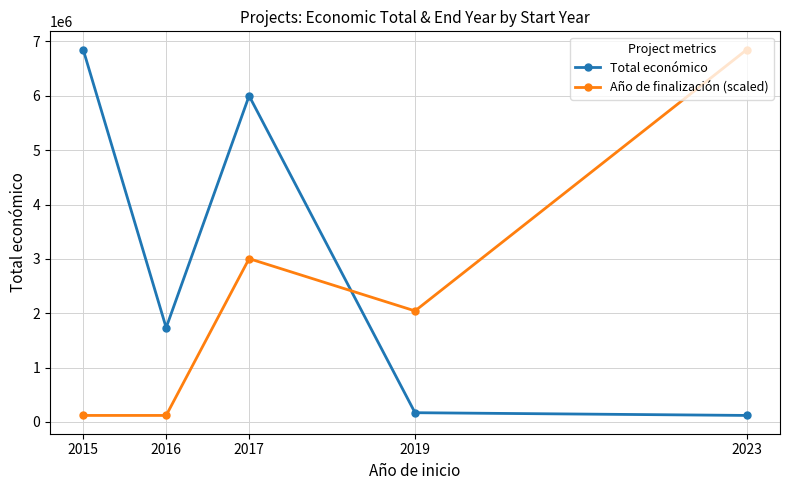

Reading left to right, transcribe all the data shown in this chart.

Total económico: 6850000.0	1734237.0	6000000.0	170121.0	120000.0
Año de finalización (scaled): 120000.0	120000.0	3004285.7	2042857.1	6850000.0